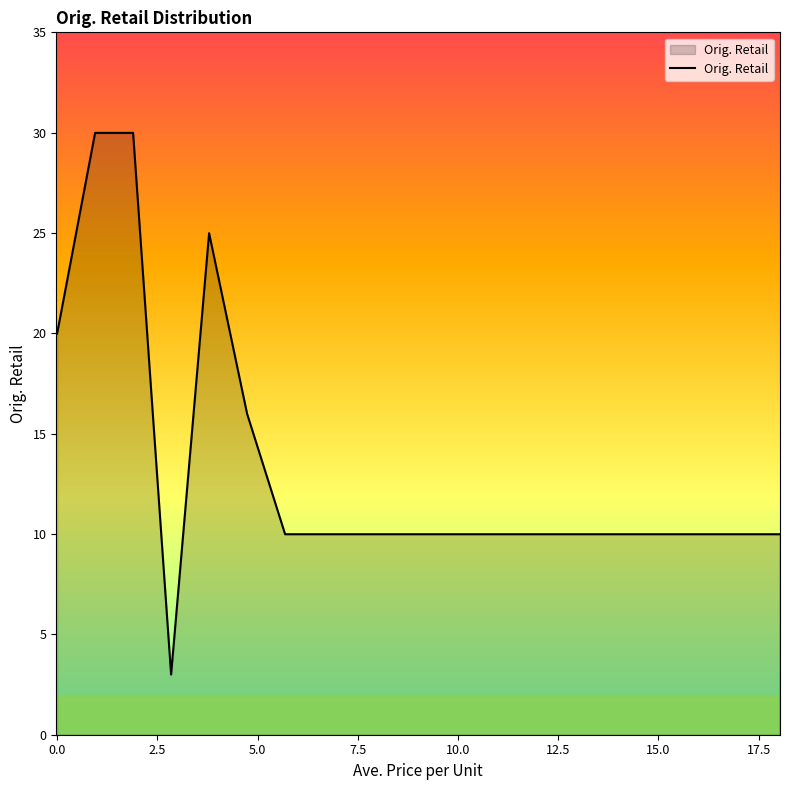

What is the minimum value shown in the chart?

3.0